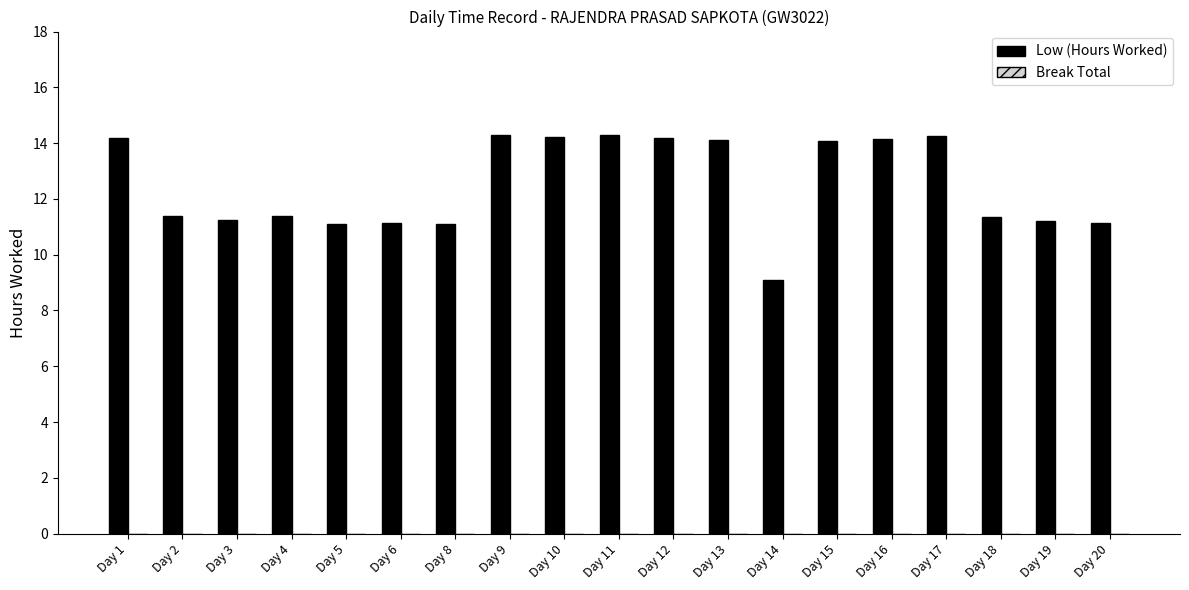

What is the ratio of the value at Day 20 to the value at Day 14?

1.2